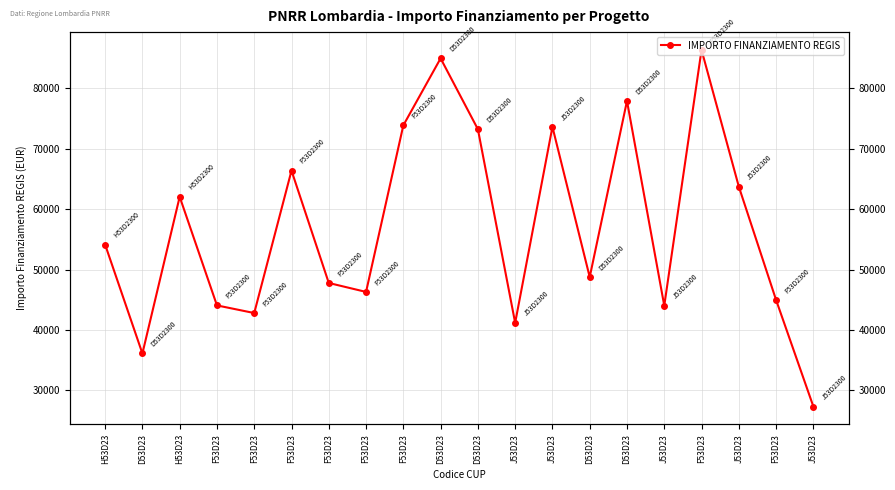

True or false: there are more than 2 points higher than both neighbors.

True